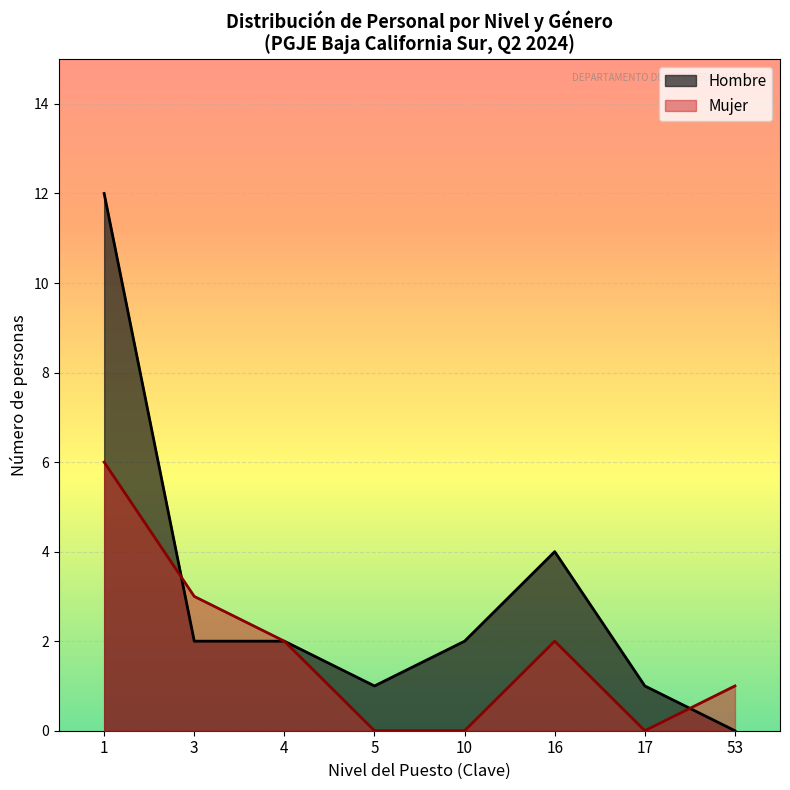

Reading right to left, list all the values displayed in this chart.

Hombre: 53=0	17=1	16=4	10=2	5=1	4=2	3=2	1=12
Mujer: 53=1	17=0	16=2	10=0	5=0	4=2	3=3	1=6